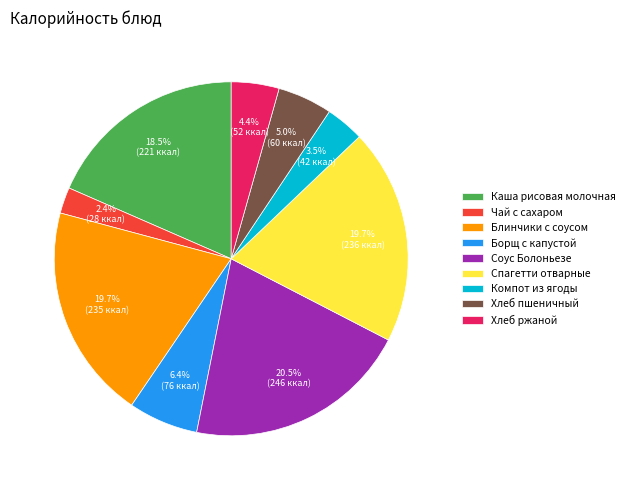

Is there a majority slice in this chart?

No